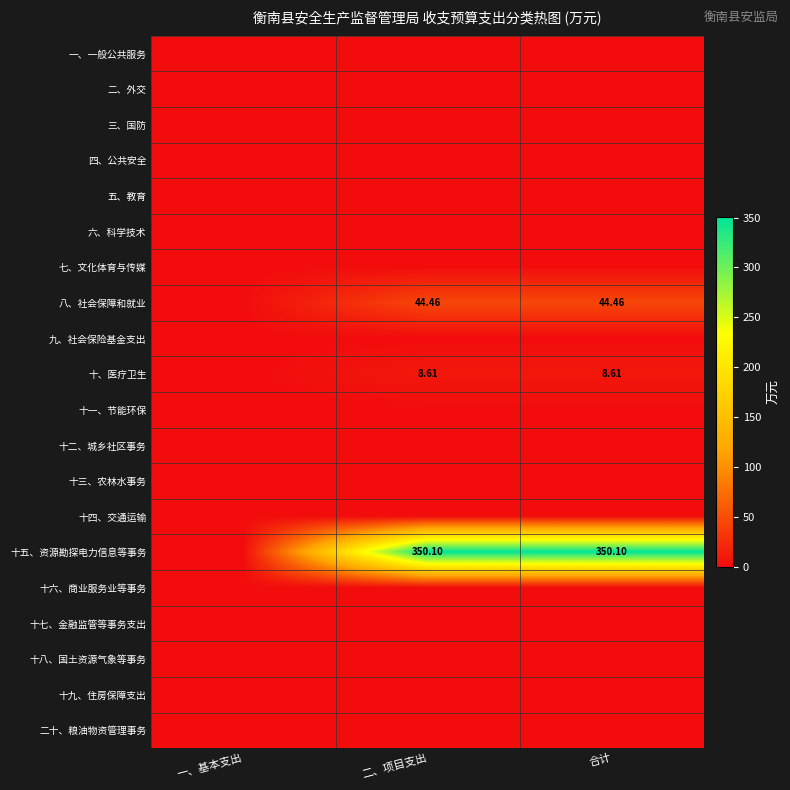

Where is 四、公共安全 nearest to the value 0?

一、基本支出